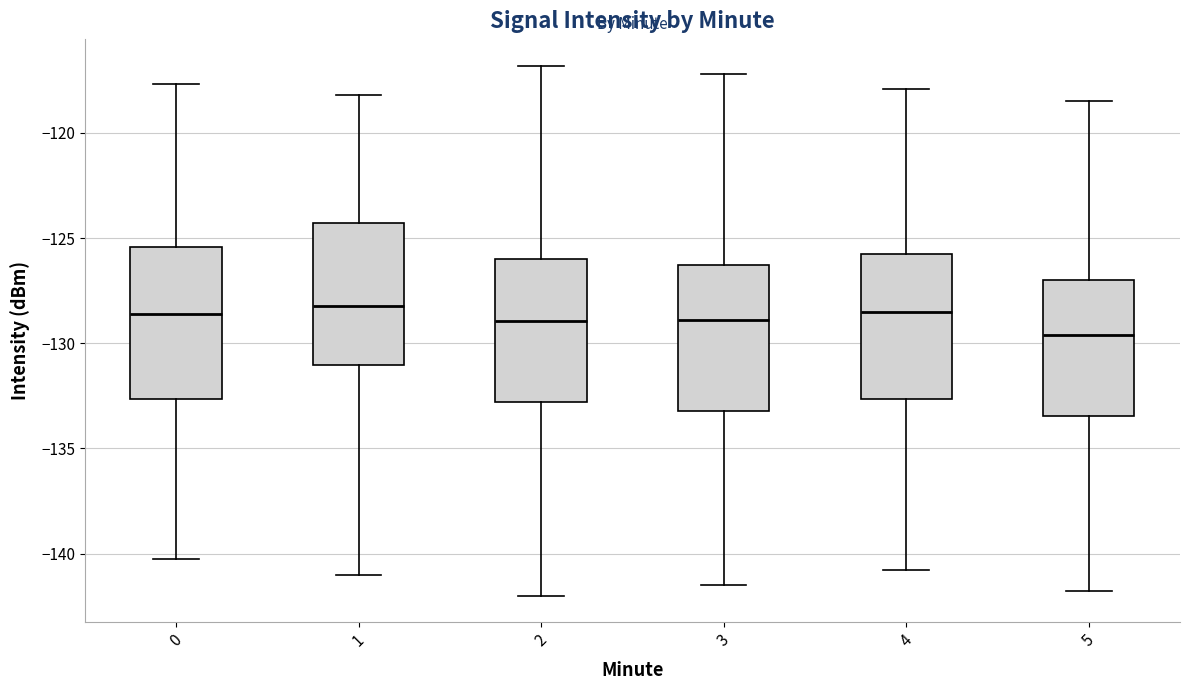

Reading left to right, read every box against the y-axis: the position of its median line, the range the box covers, and the ends of its whiskers. The values are not printed on the chart, so give them approximately, as read against the axis.

0: median -128.5, box -132.5 to -125.5, whiskers -140.5 to -117.5
1: median -128.0, box -131.0 to -124.5, whiskers -141.0 to -118.0
2: median -129.0, box -133.0 to -126.0, whiskers -142.0 to -117.0
3: median -129.0, box -133.0 to -126.5, whiskers -141.5 to -117.0
4: median -128.5, box -132.5 to -125.5, whiskers -141.0 to -118.0
5: median -129.5, box -133.5 to -127.0, whiskers -142.0 to -118.5